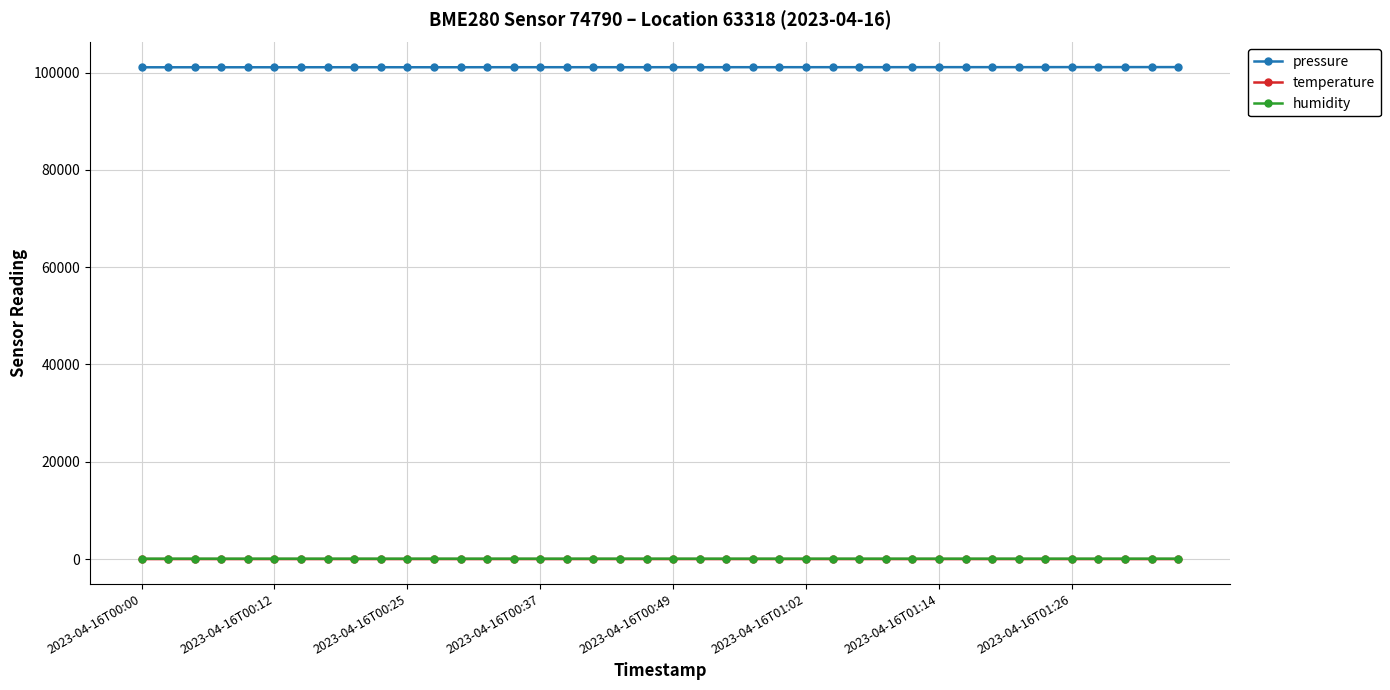

What is the value of the pressure point at the 26th from the left?

101092.0